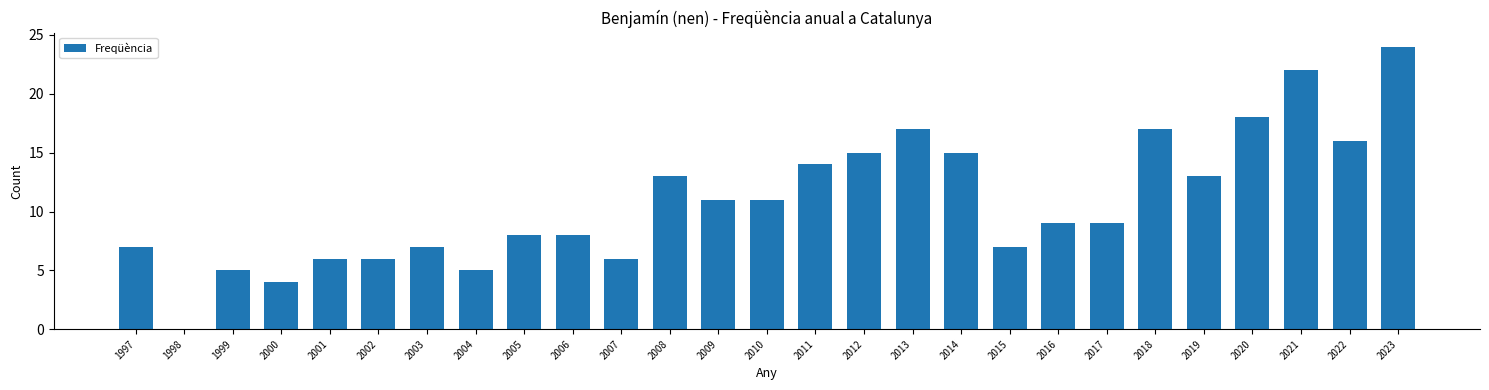

Which label corresponds to the largest value in the chart?

2023